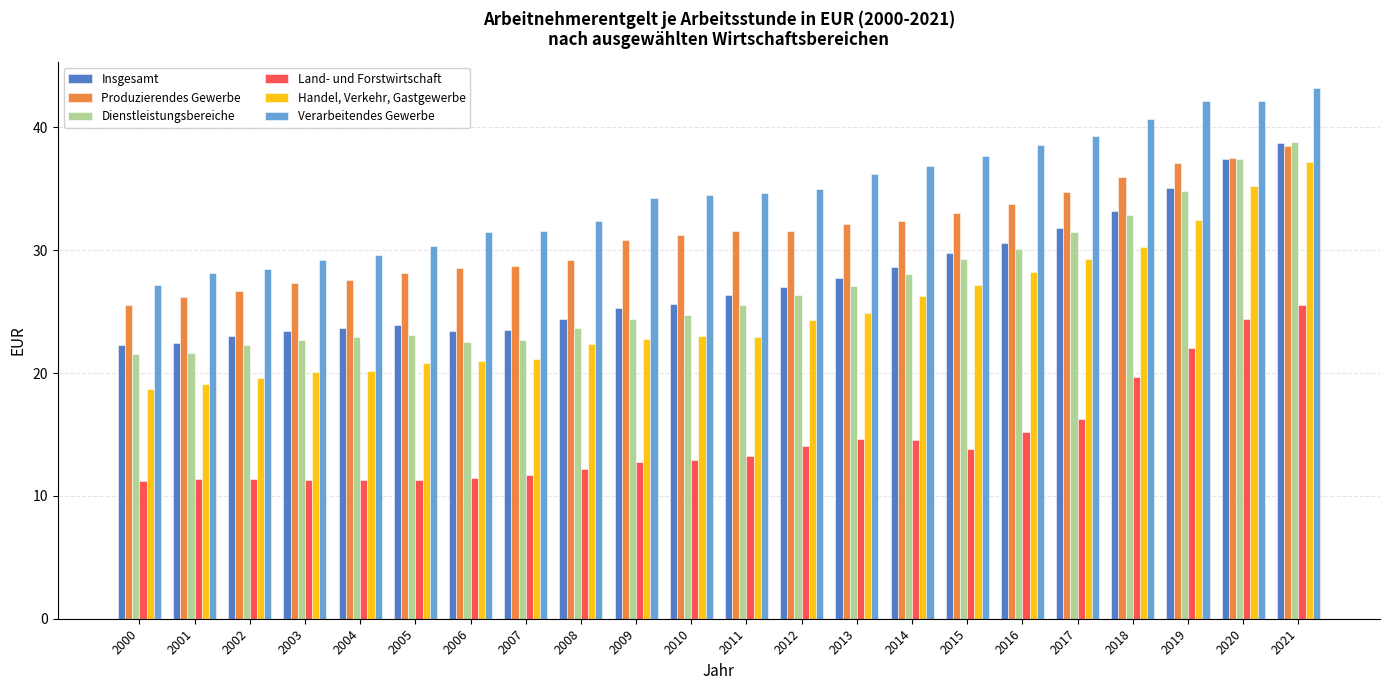

How many bars are there in total?

132